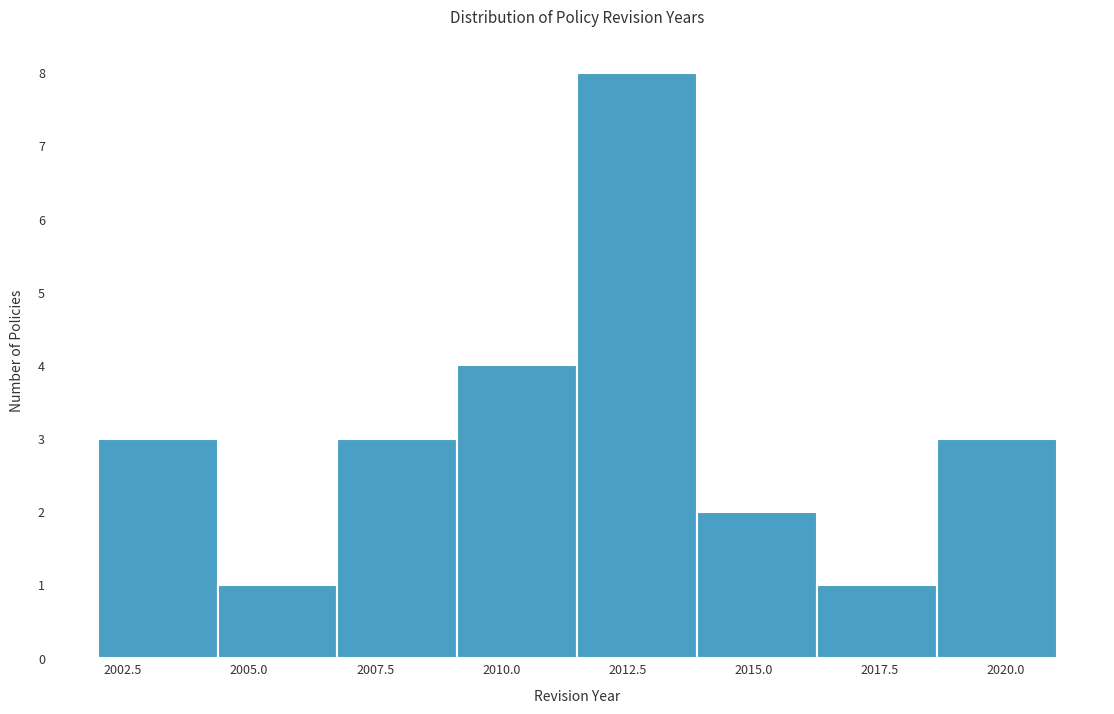

Over which range of the x-axis is the bar tallest?

2011.5 to 2014.0